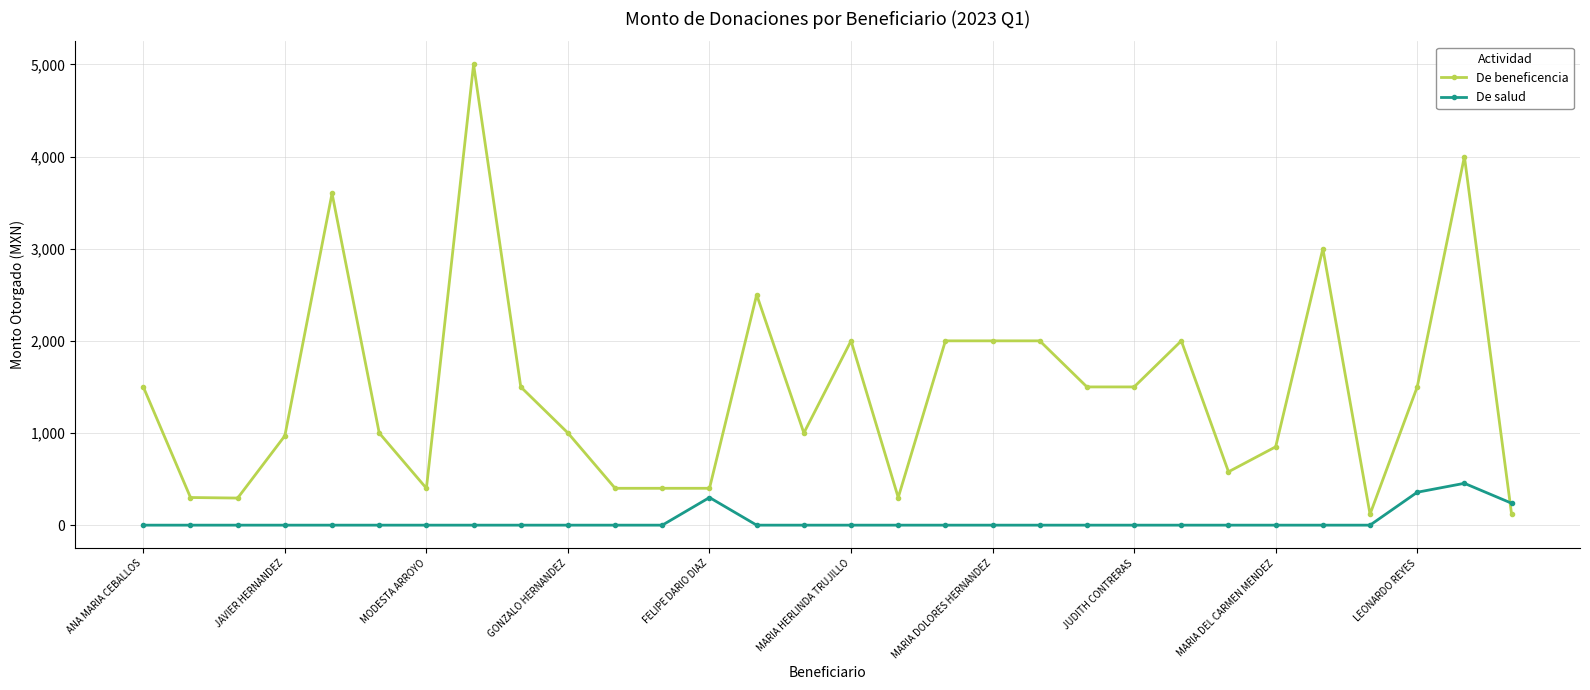

Does the chart display data point markers on the line(s)?

Yes